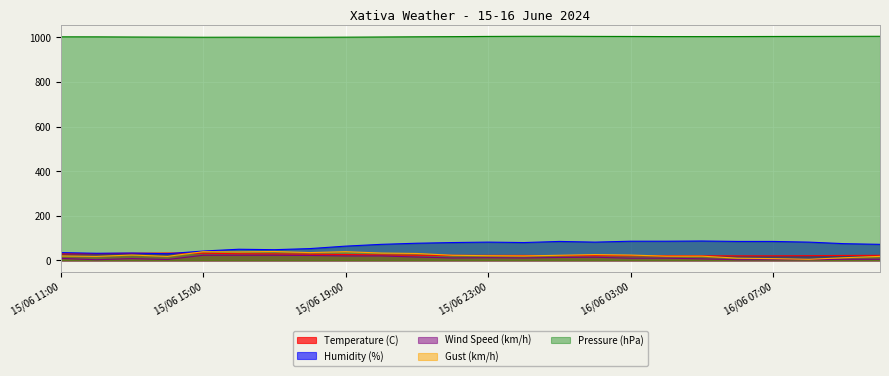

The value of Humidity (%) at 16/06 10:00 is 46.9. True or false?

False